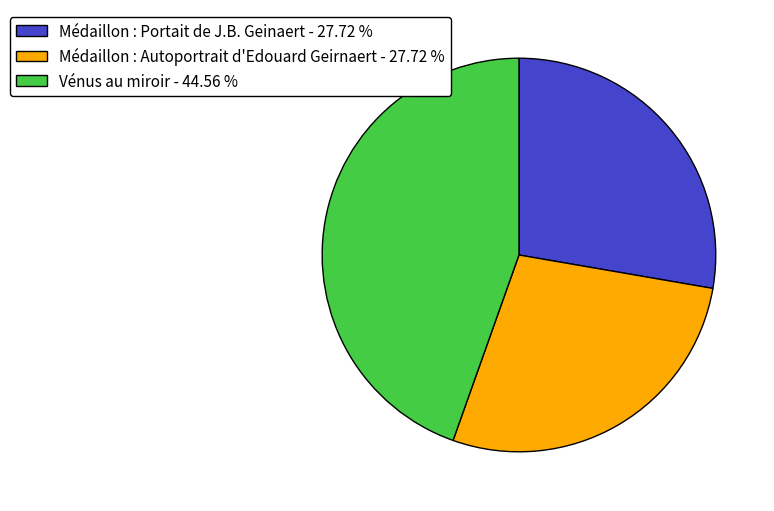

Which has a higher value, Vénus au miroir - 44.56 % or Médaillon : Autoportrait d'Edouard Geirnaert - 27.72 %?

Vénus au miroir - 44.56 %